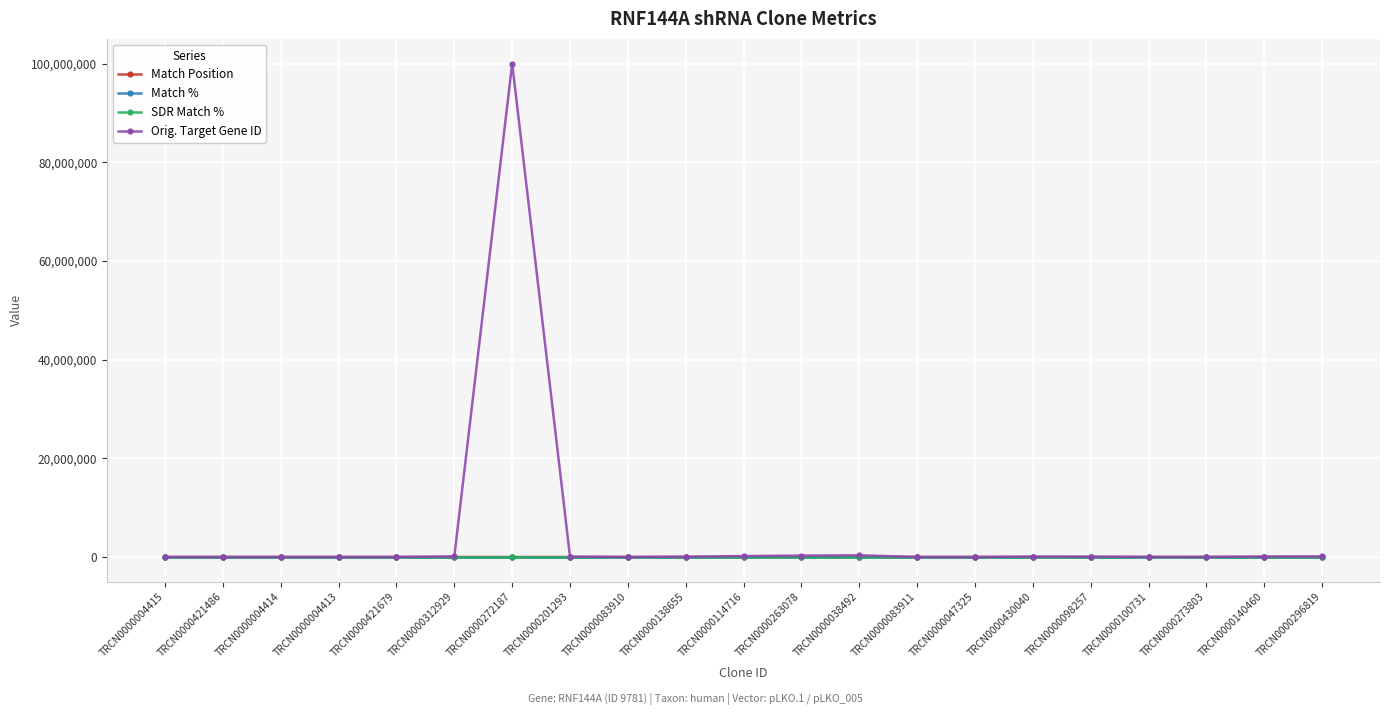

What is the label of the 4th point from the right?

TRCN0000100731